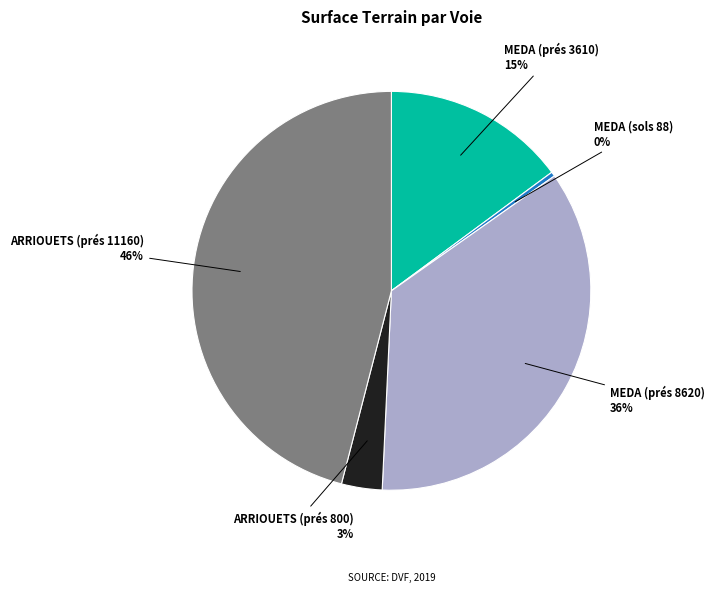

Is there a majority slice in this chart?

No